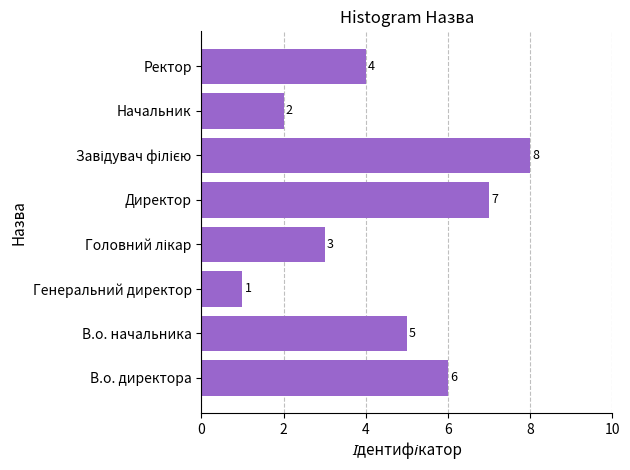

What is the greatest value displayed?

8